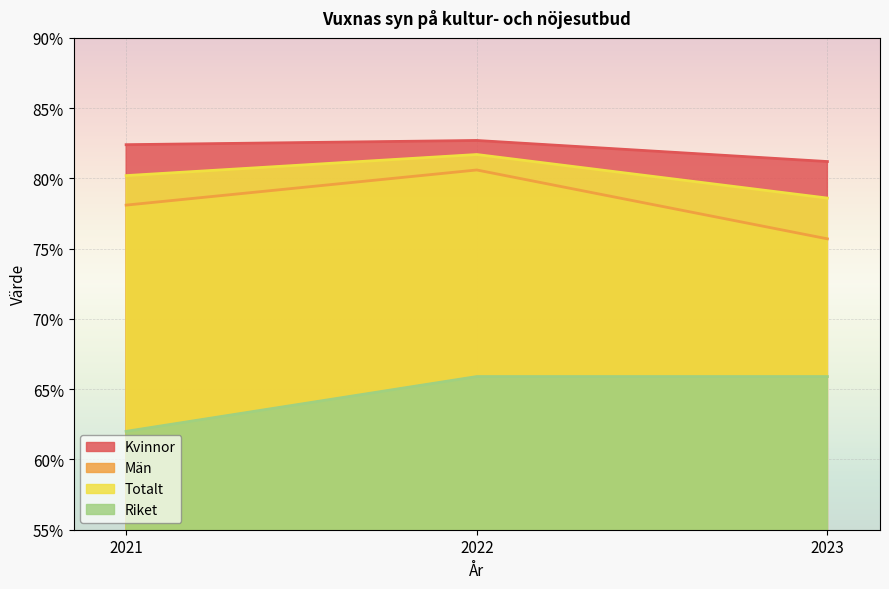

How many lines are shown in the chart?

4